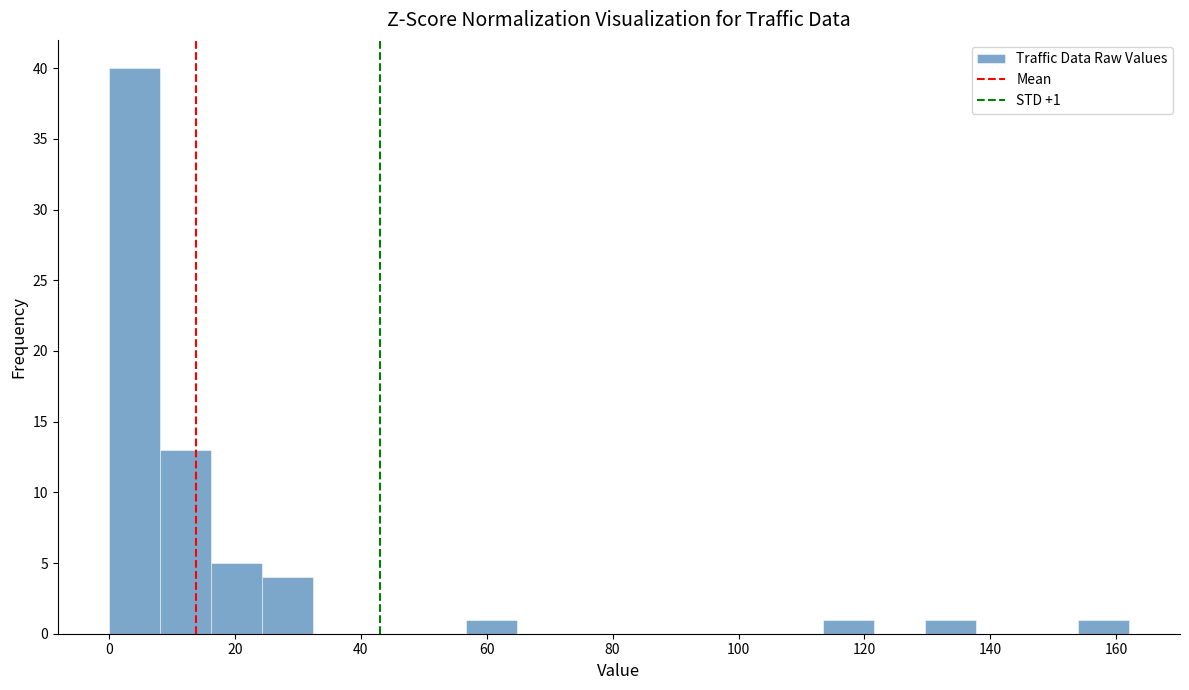

Over which range of the x-axis is the bar tallest?

0 to 8